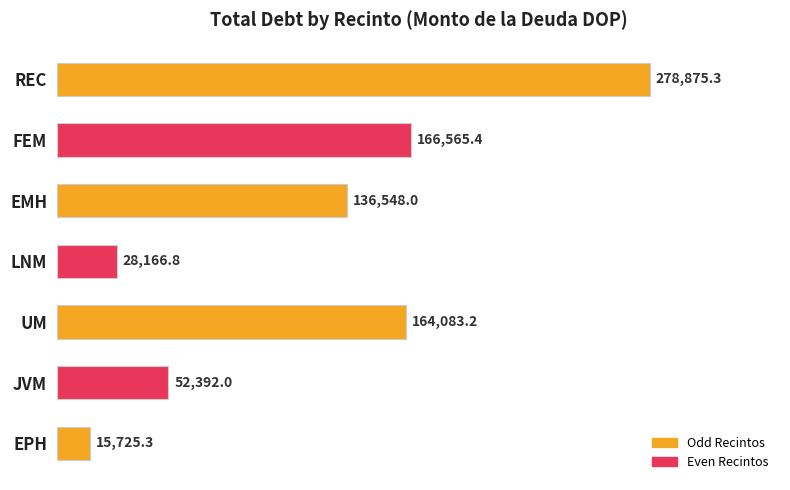

What is the label of the 3rd bar from the top?

EMH